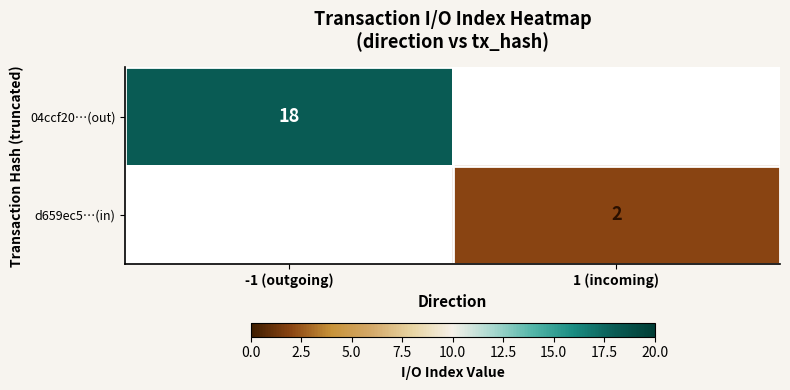

The value of 04ccf20…(out) at -1 (outgoing) is 25. True or false?

False